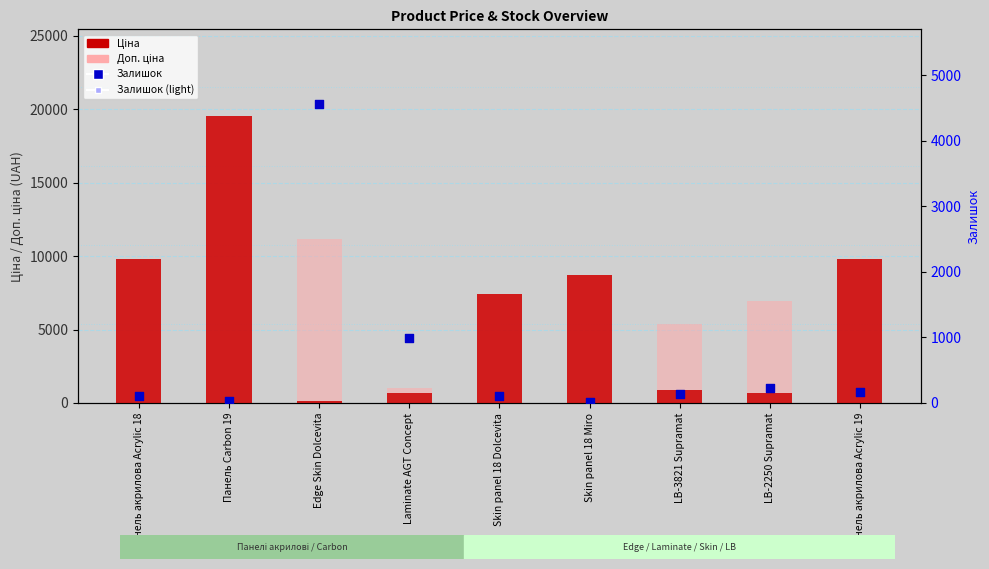

At which category is the sum across all series the highest?

Панель Carbon 19